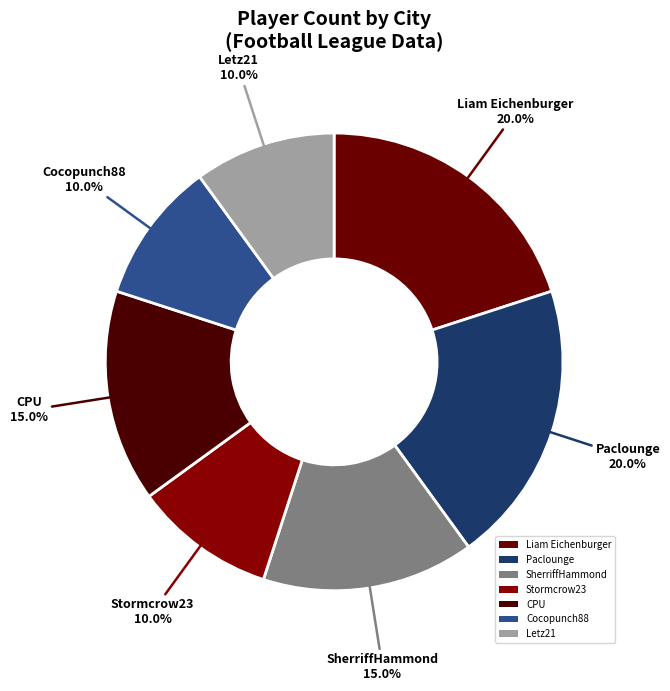

Combined, do CPU and Cocopunch88 account for over 50%?

No